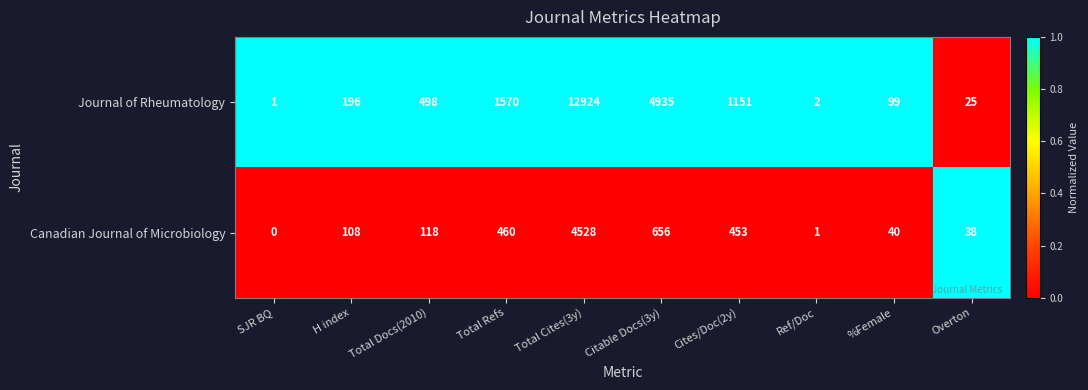

Which series has the largest range (max minus min)?

Journal of Rheumatology